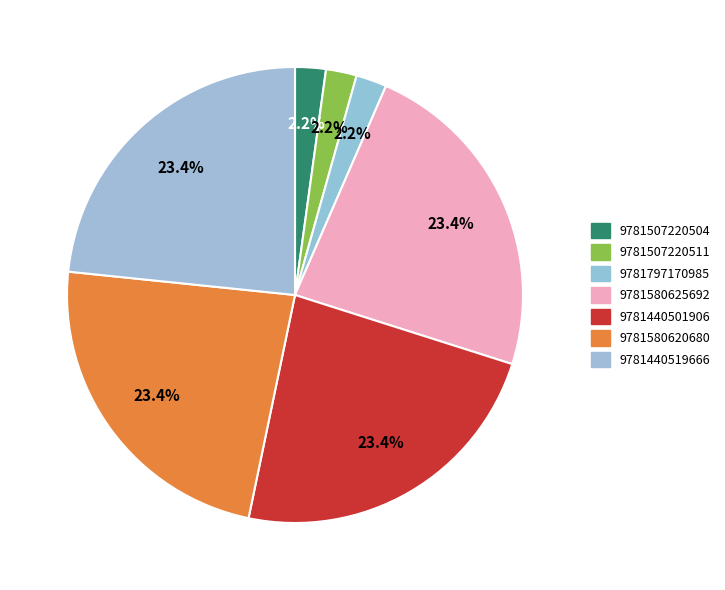

Is there any slice that represents more than half of the pie?

No